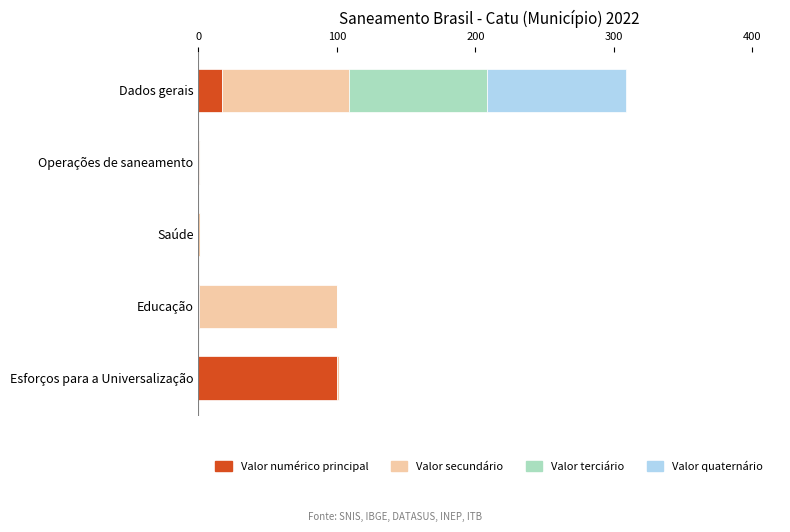

At which category is the sum across all series the highest?

Dados gerais